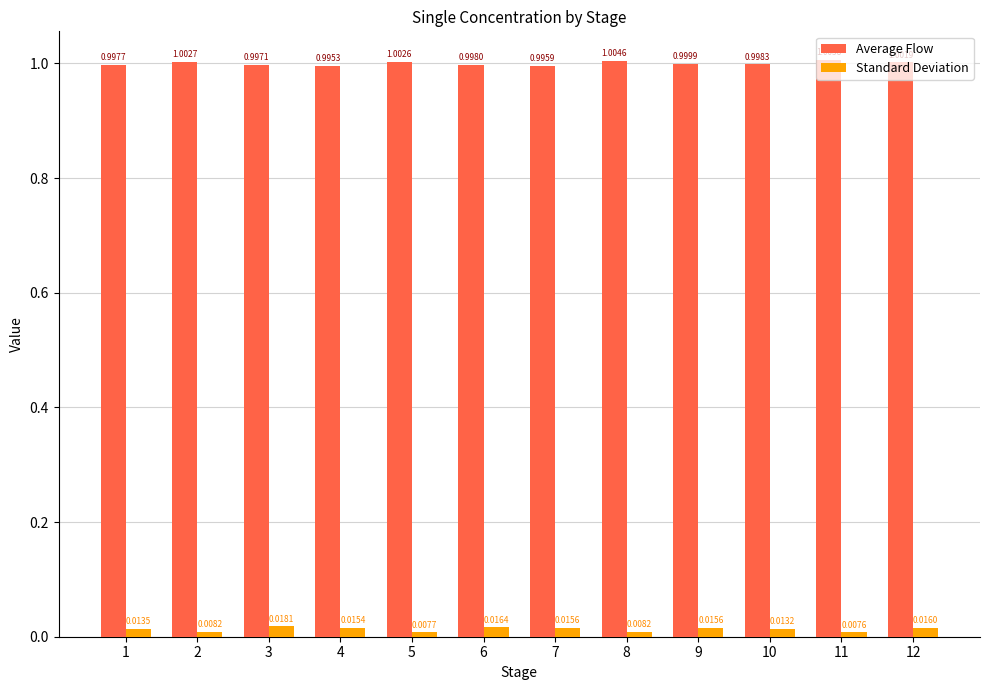

How many bars are there in total?

24